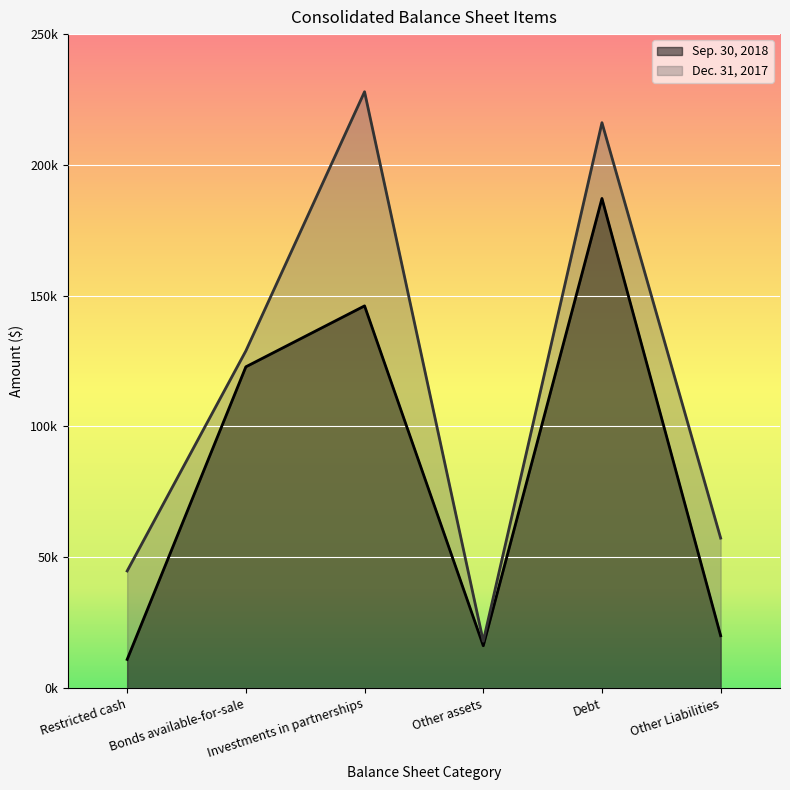

The Sep. 30, 2018 series shows 10944 at Restricted cash. True or false?

True